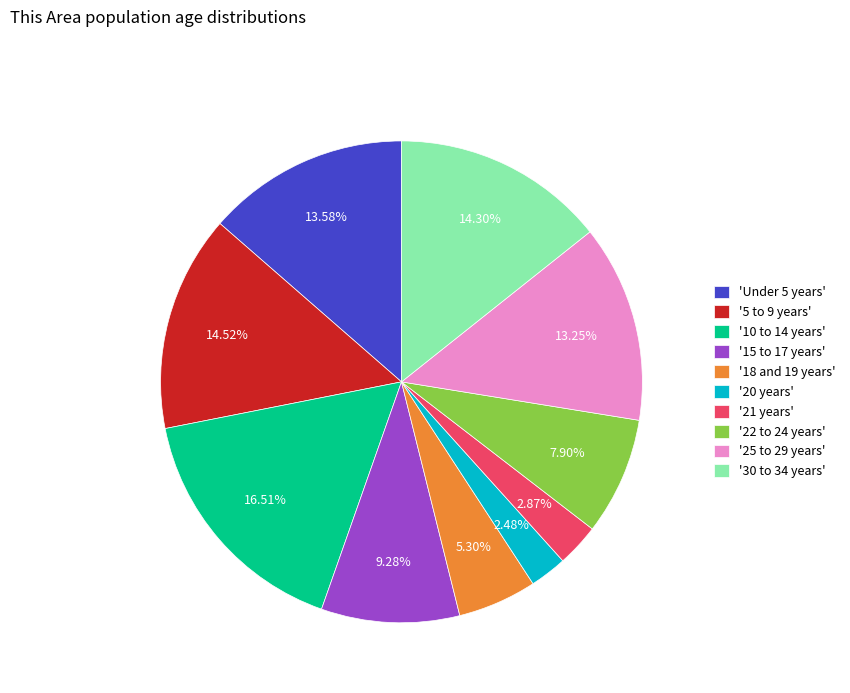

Is the sum of '30 to 34 years' and 'Under 5 years' greater than half?

No